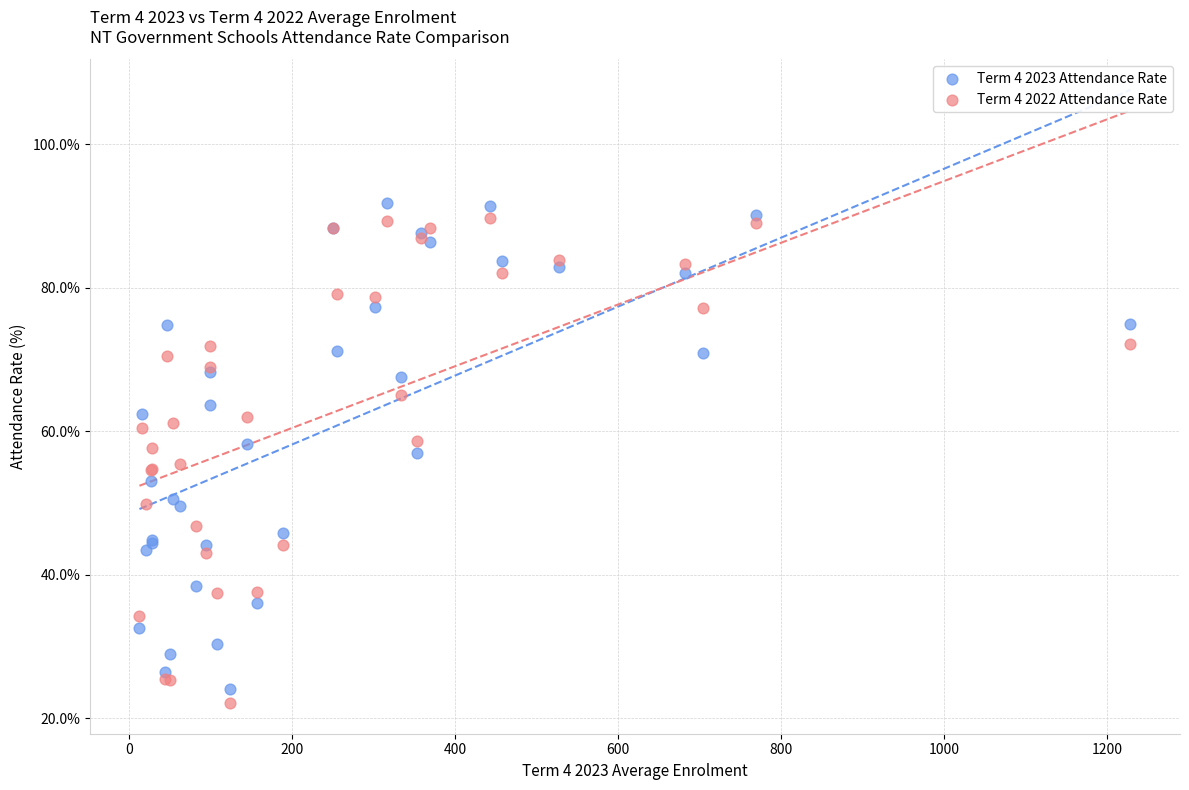

Which series contains the highest Y value?

Term 4 2023 Attendance Rate